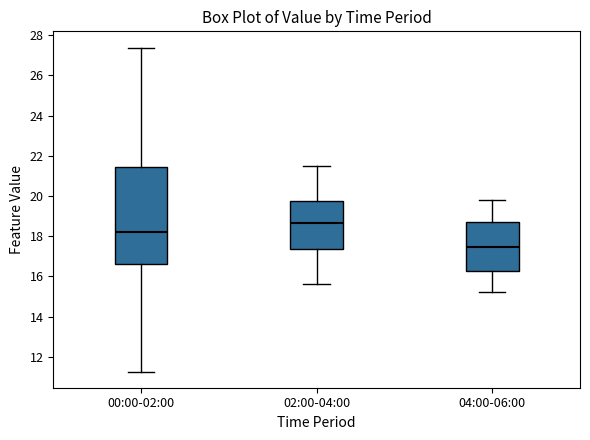

Where is the upper edge of the box for 04:00-06:00 on the y-axis? The values are not printed on the chart, so give them approximately, as read against the axis.

18.8